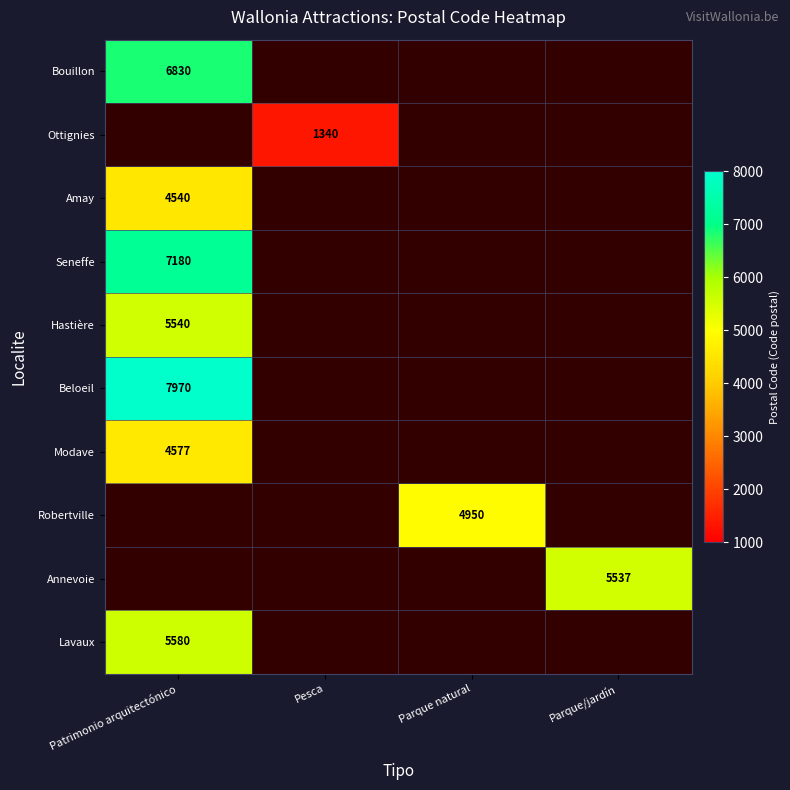

The value of Lavaux at Patrimonio arquitectónico is 1520. True or false?

False